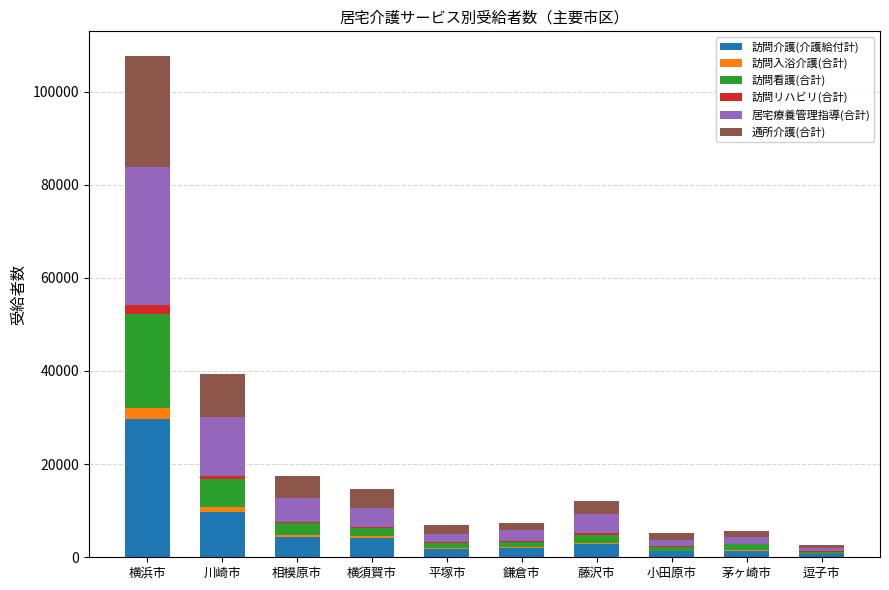

What is the sum of the 訪問介護(介護給付計) values at 平塚市 and 横浜市?

31331